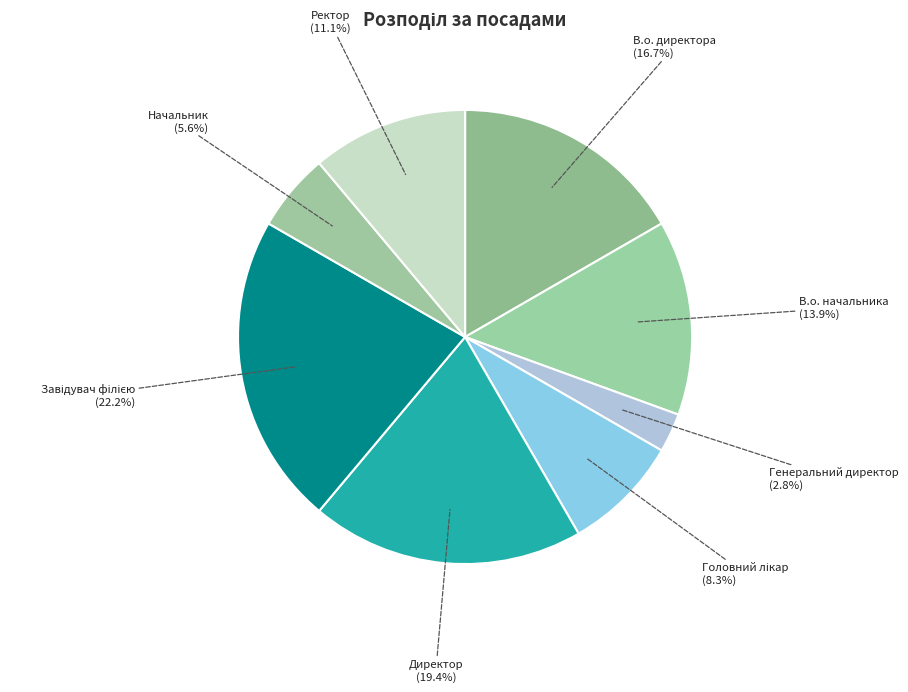

The Генеральний директор slice represents 16% of the pie. True or false?

False